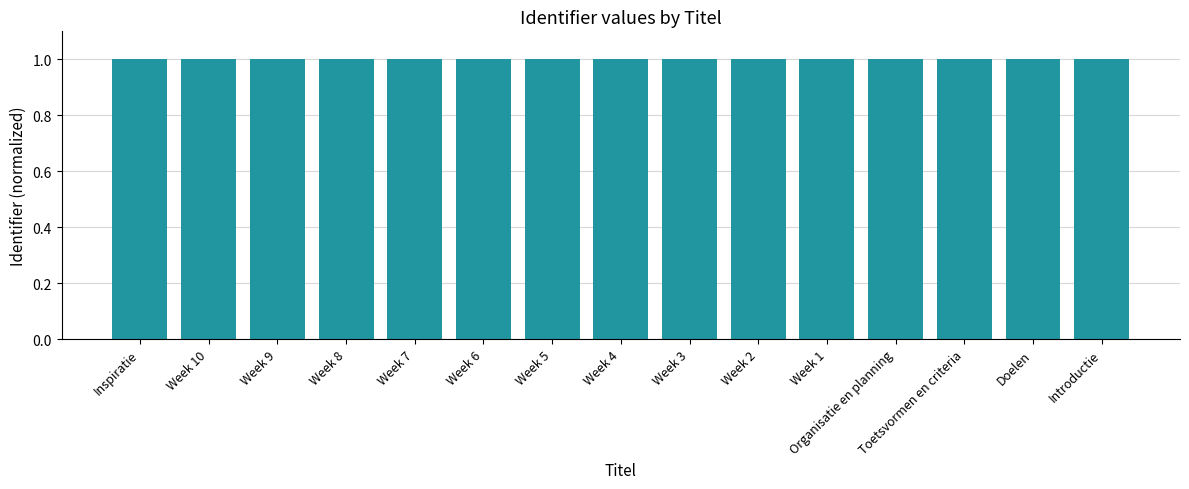

Is it true that the value at Week 3 is 1.5?

False